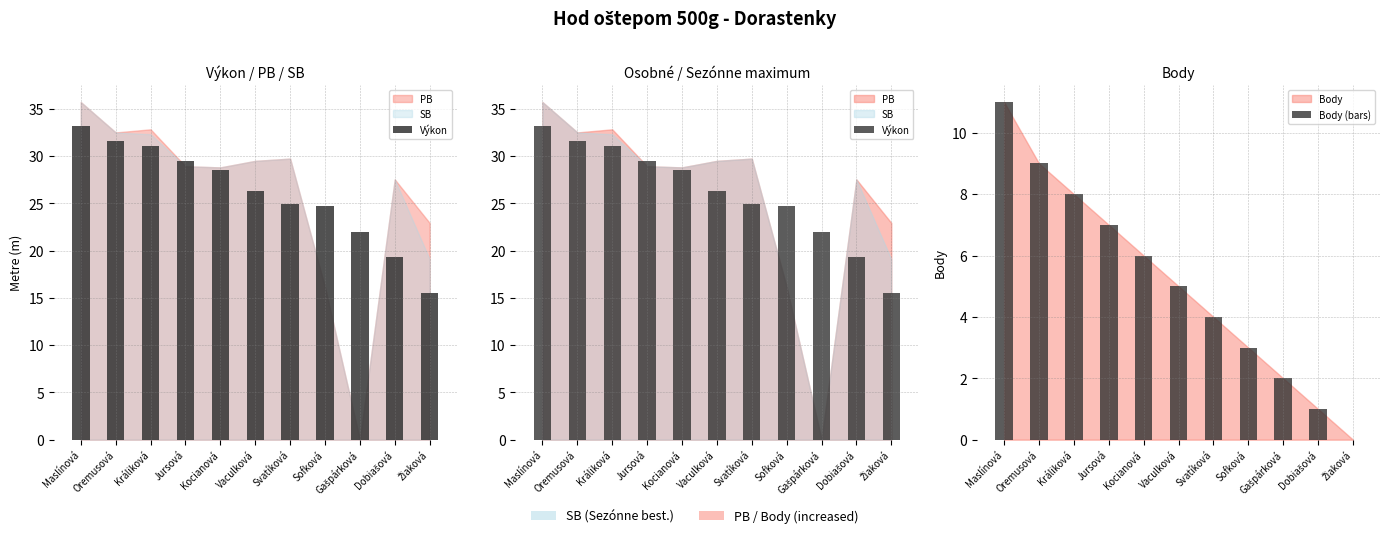

What is the sum of the Výkon values at Oremusová and Svatíková?

56.6